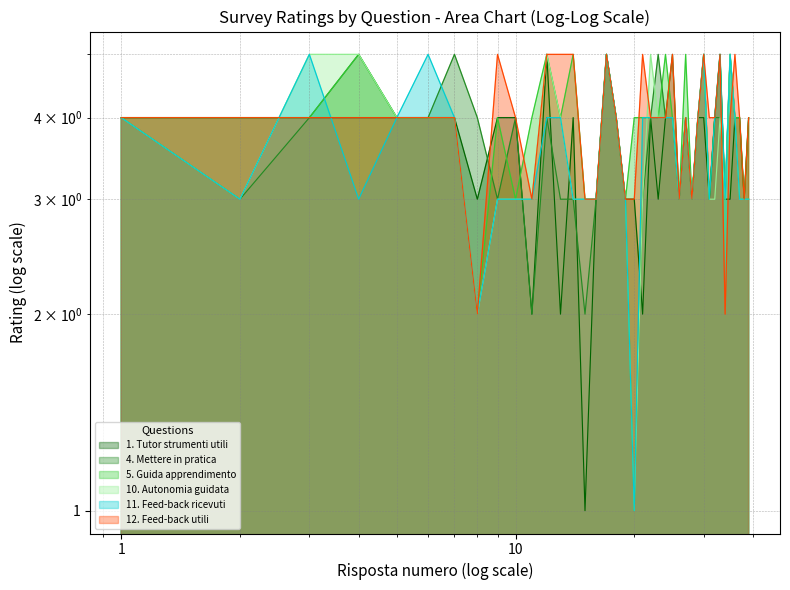

At which category does 1. Tutor strumenti utili reach its first local peak?

12